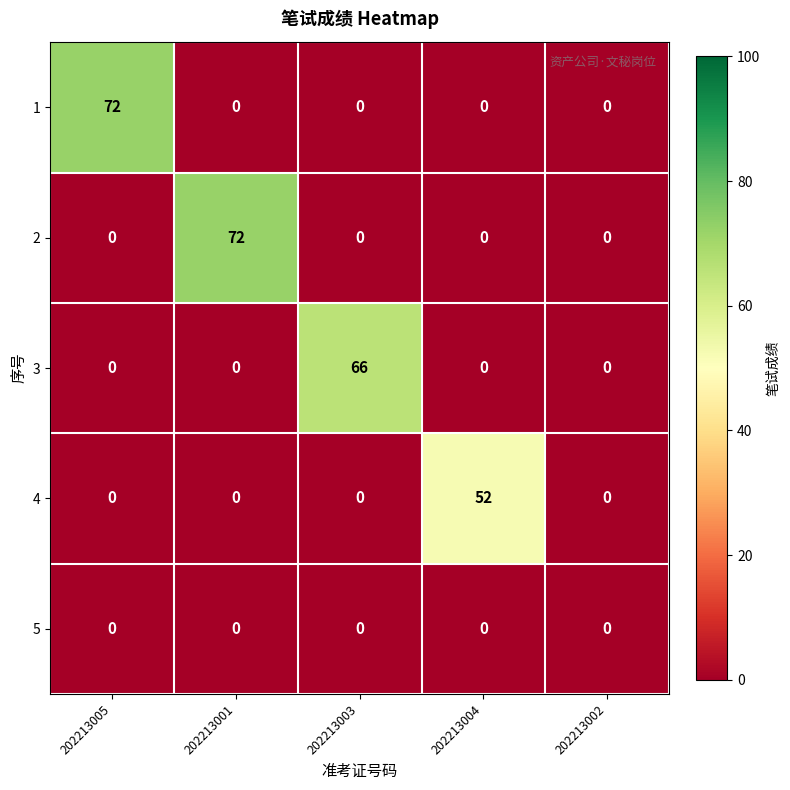

What is the approximate value of 3 at 202213003?

66